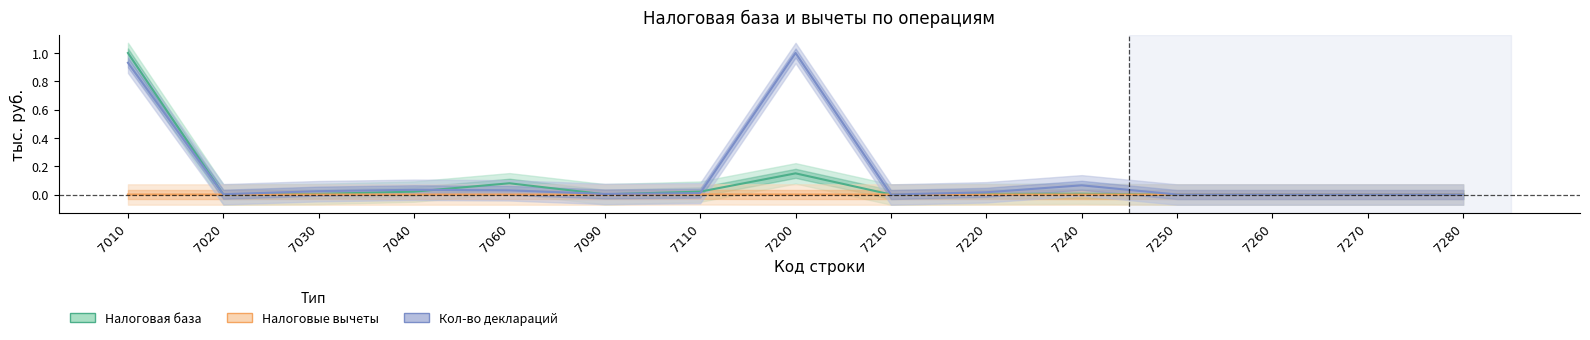

How many lines are shown in the chart?

3